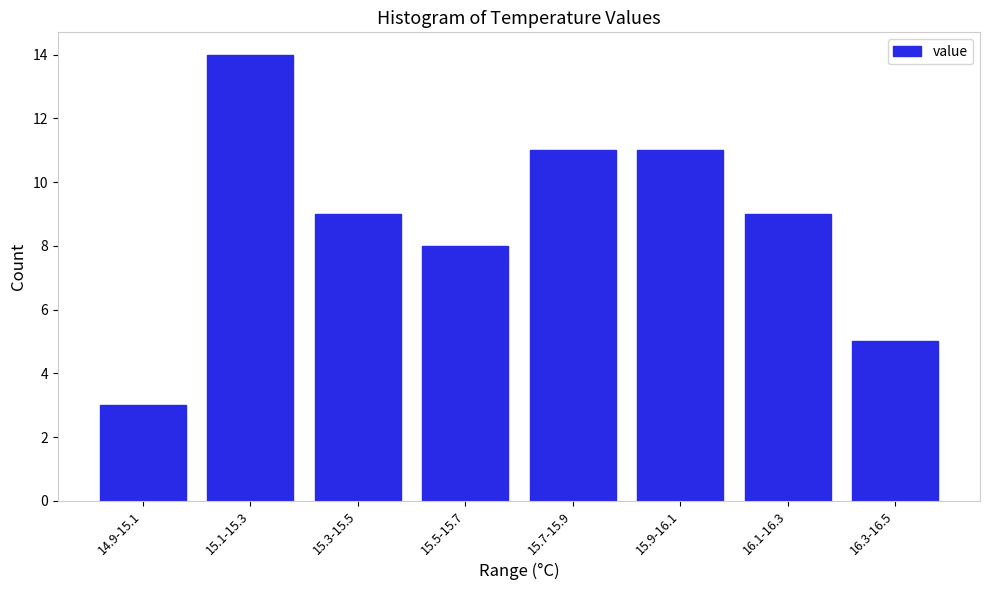

Reading left to right, extract all data points from this chart.

3	14	9	8	11	11	9	5